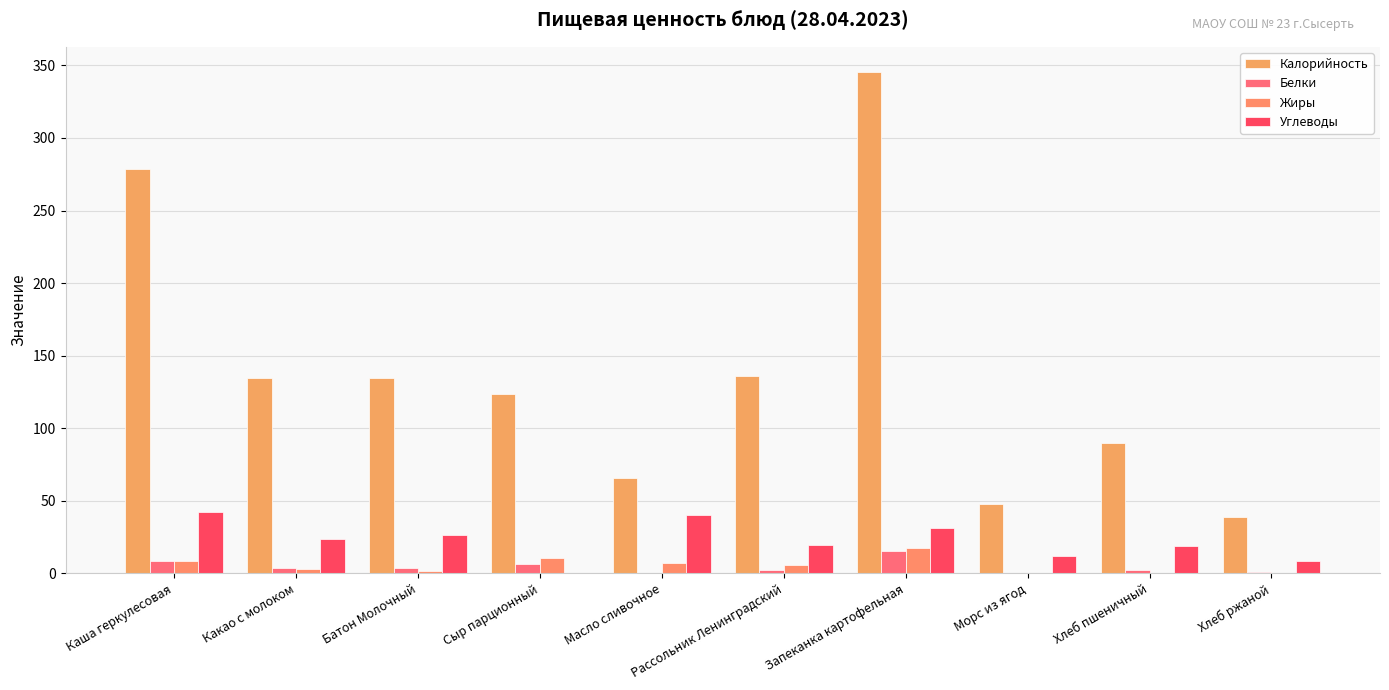

How many data points in Калорийность are above 134?

5